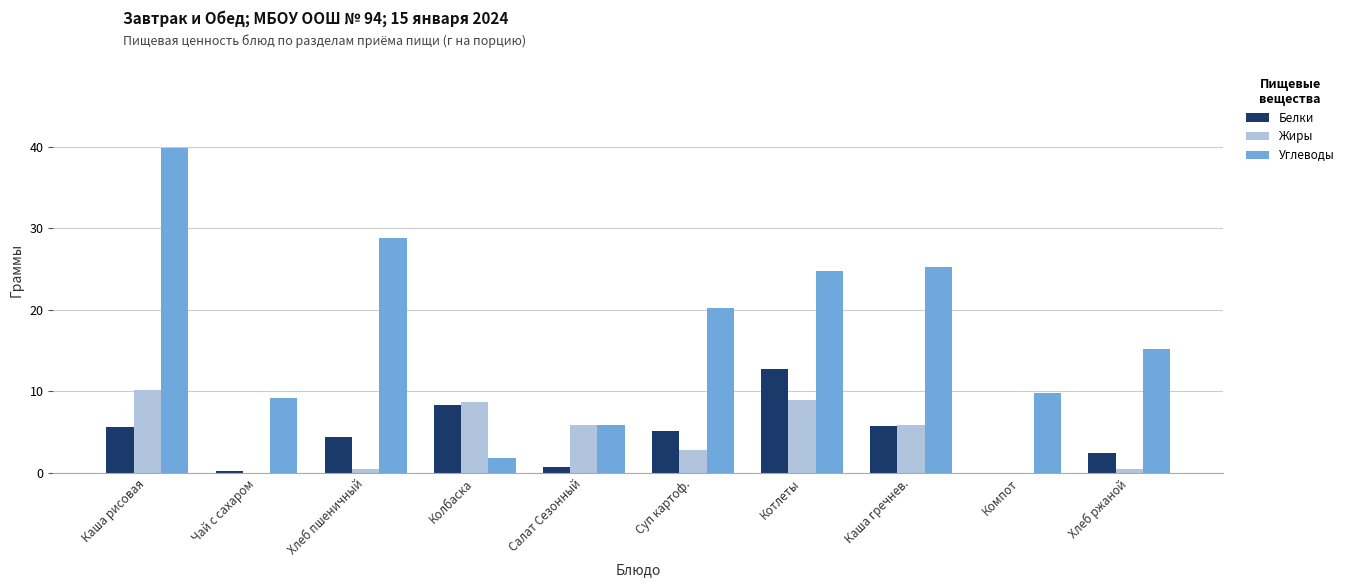

Which label corresponds to the largest value in the chart?

Каша рисовая